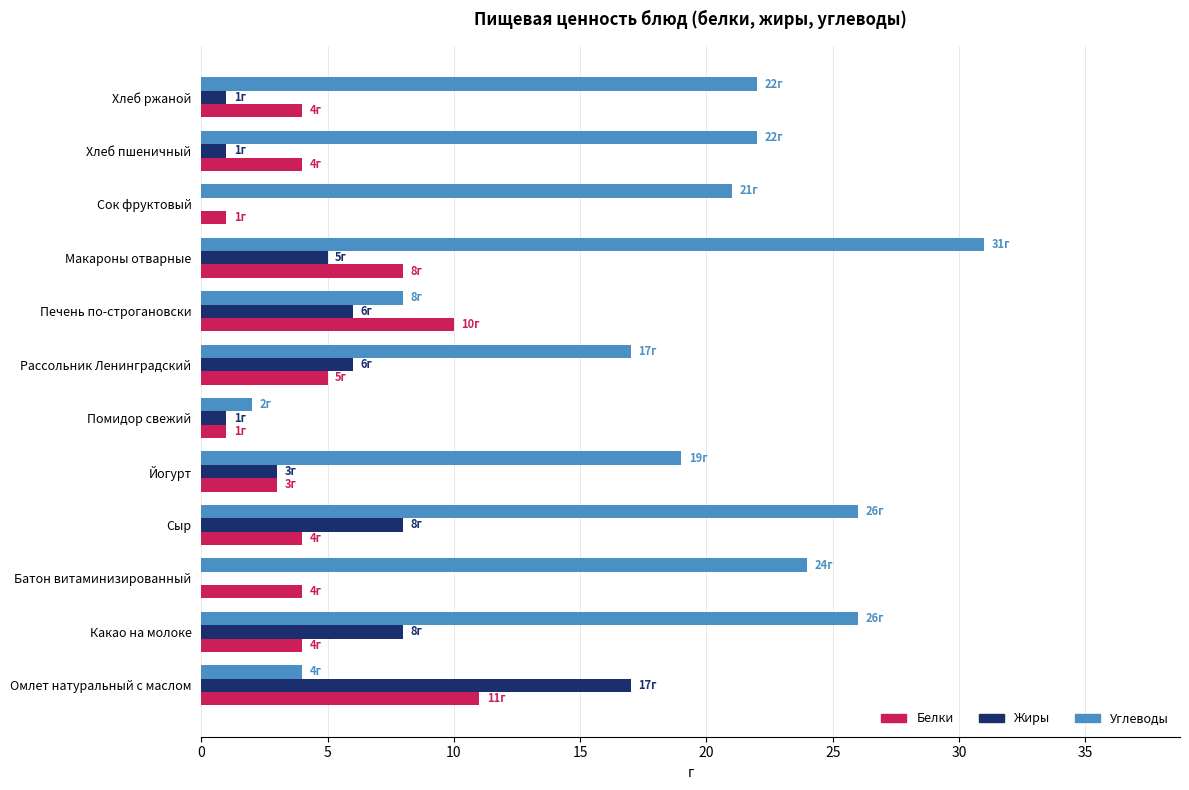

What is the sum of the Углеводы values at Йогурт and Какао на молоке?

45